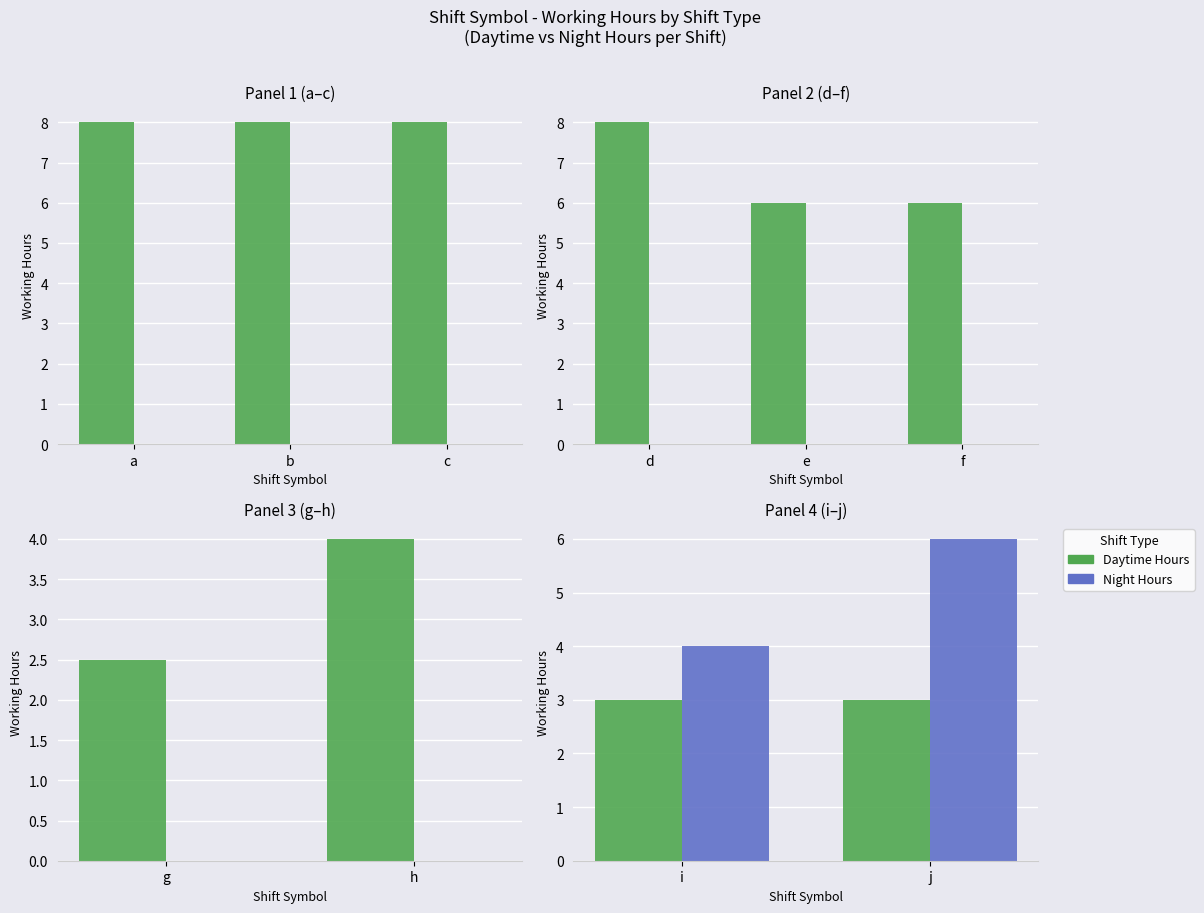

Which has a higher value, i or j?

i